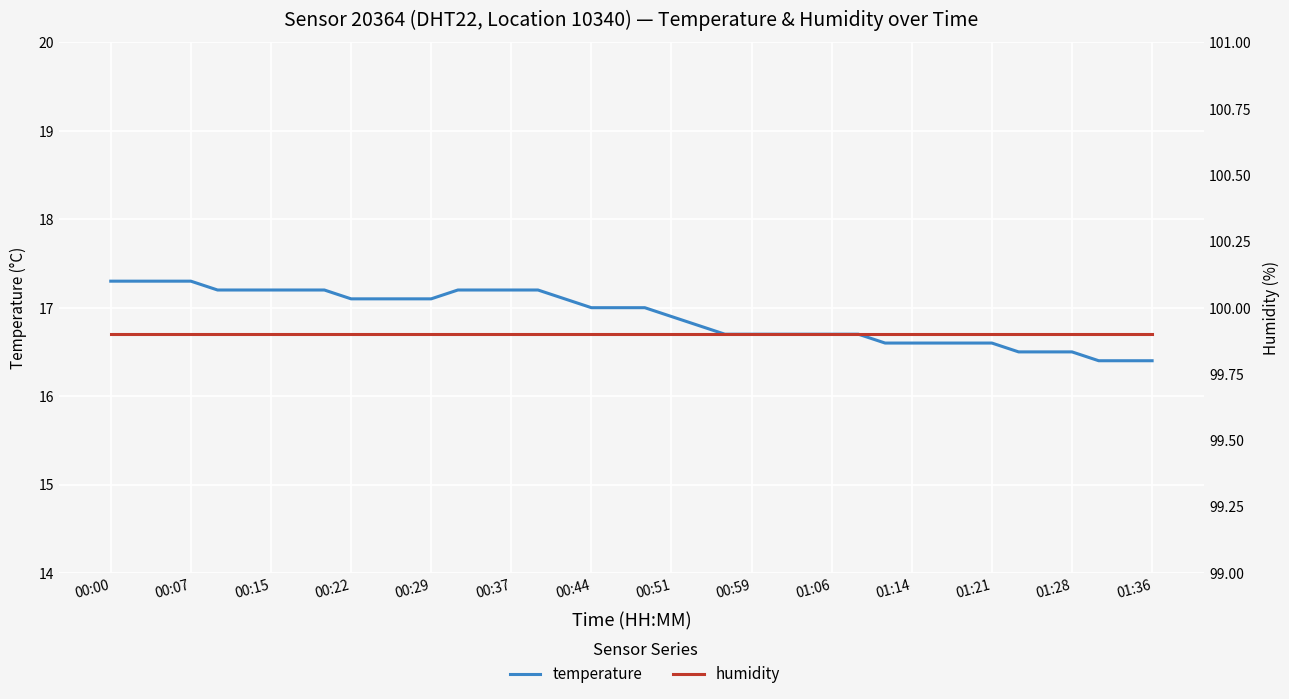

What is the total value across all series at 20?

116.9